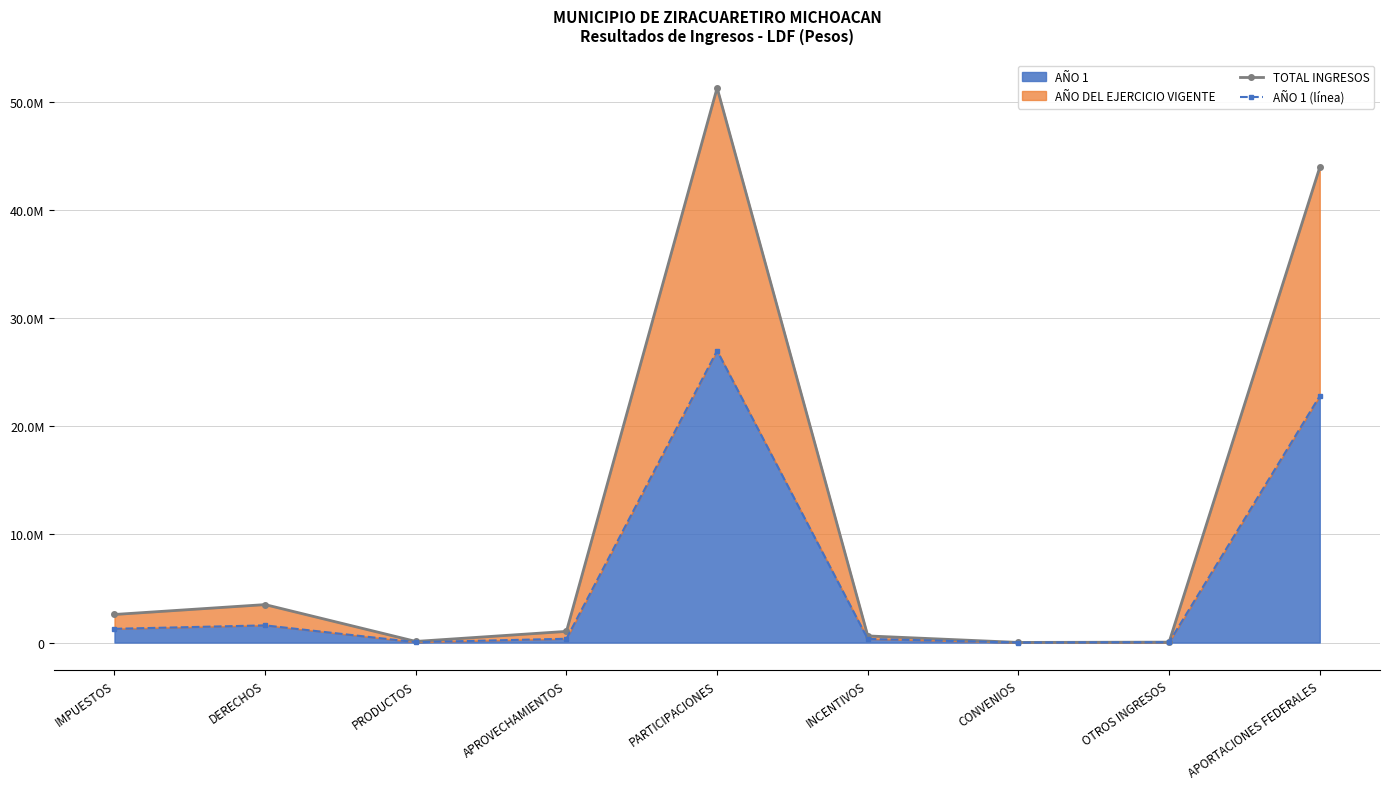

Reading left to right, transcribe all the data shown in this chart.

TOTAL INGRESOS: IMPUESTOS=2597321.0	DERECHOS=3511381.6	PRODUCTOS=105449.7	APROVECHAMIENTOS=1033275.7	PARTICIPACIONES=51300448.5	INCENTIVOS=614602.9	CONVENIOS=12970.8	OTROS INGRESOS=40933.9	APORTACIONES FEDERALES=43940525.6
AÑO 1 (línea): IMPUESTOS=1272026.0	DERECHOS=1589884.7	PRODUCTOS=35941.0	APROVECHAMIENTOS=352369.7	PARTICIPACIONES=26992124.5	INCENTIVOS=335916.0	CONVENIOS=0.0	OTROS INGRESOS=29175.7	APORTACIONES FEDERALES=22793070.2